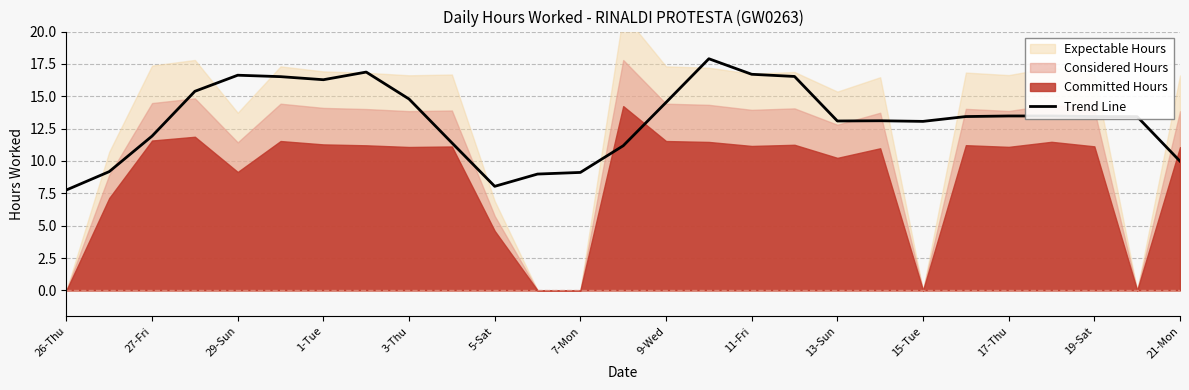

What is the maximum value for Trend Line?

17.9